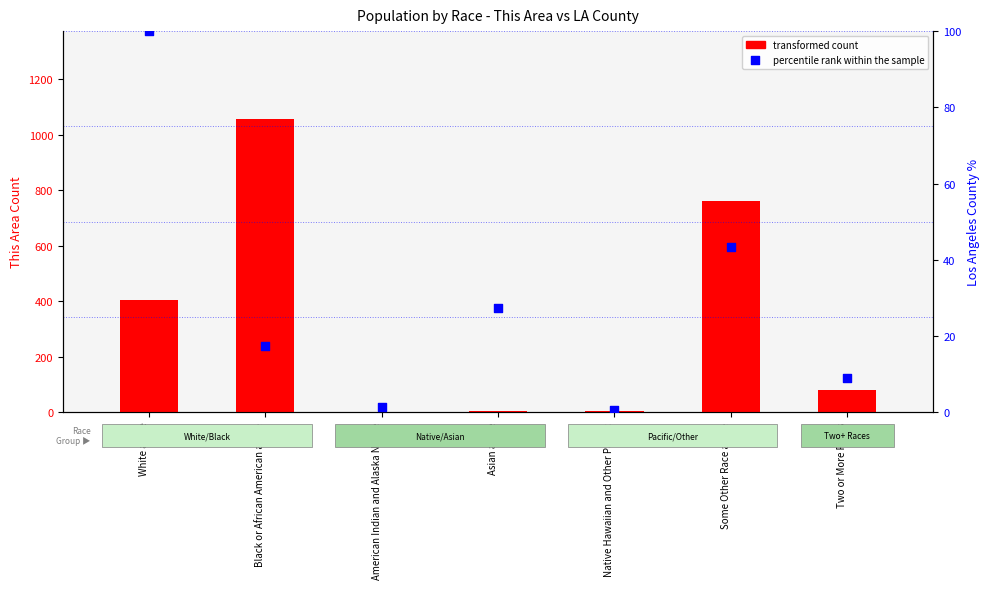

Which series reaches the minimum Y coordinate?

percentile rank within the sample